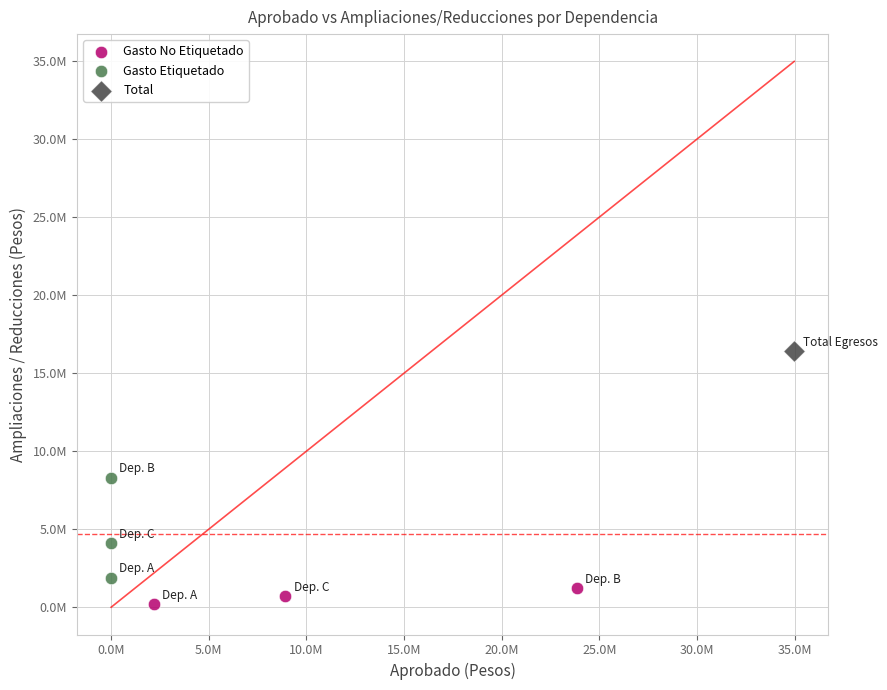

Which series contains the highest Y value?

Total